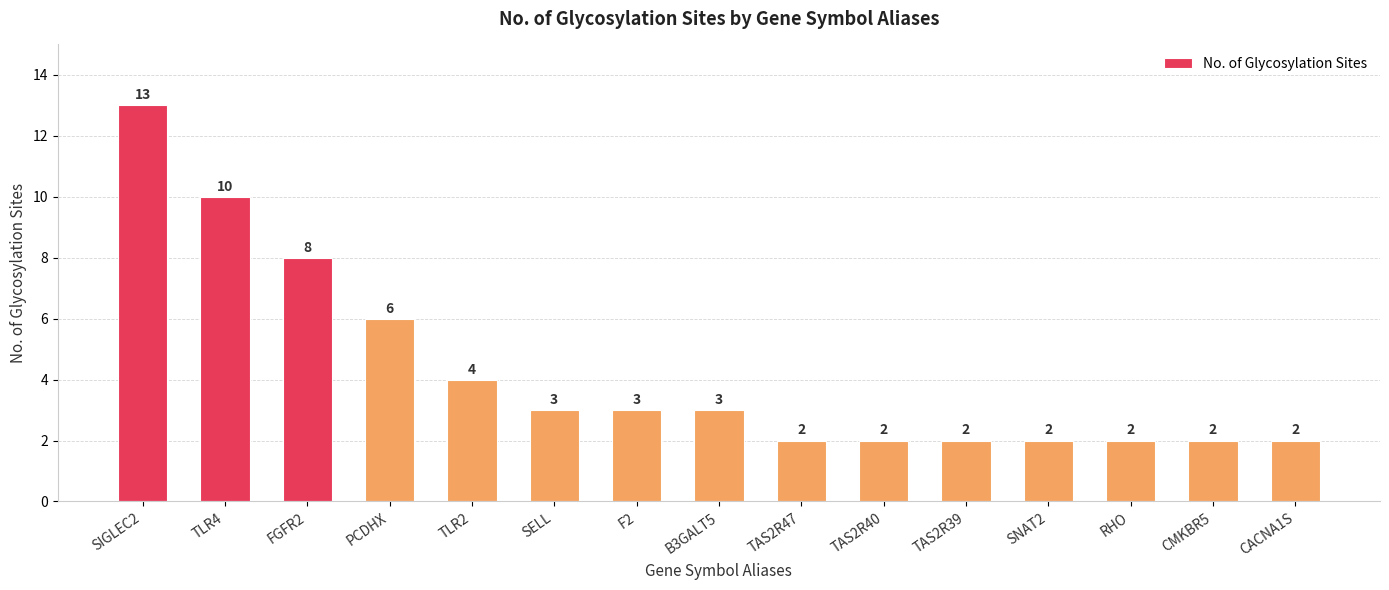

Read the value at FGFR2, to the nearest 5.

10